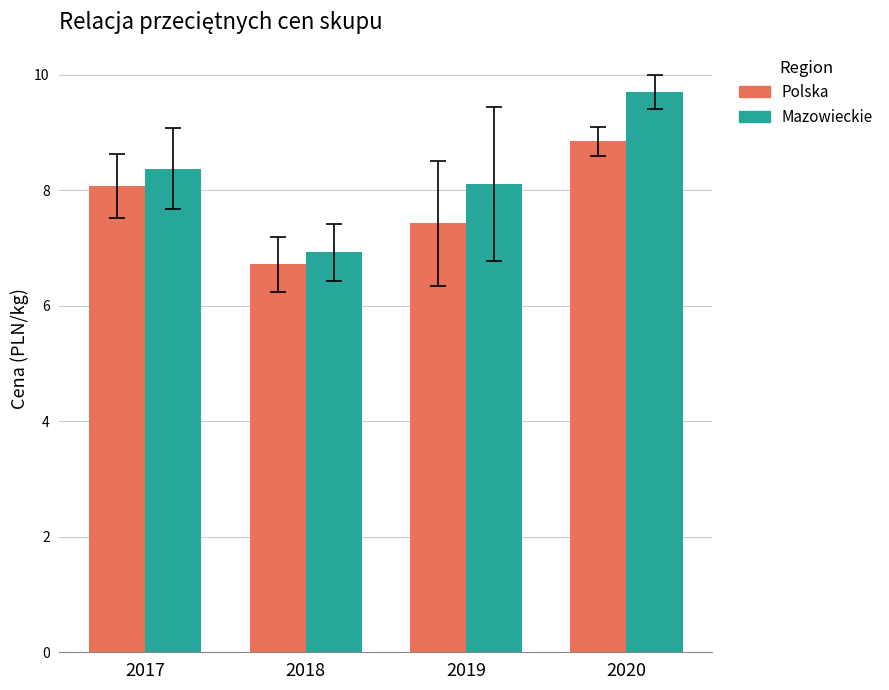

Is it true that Mazowieckie equals 8.4 at 2017?

True